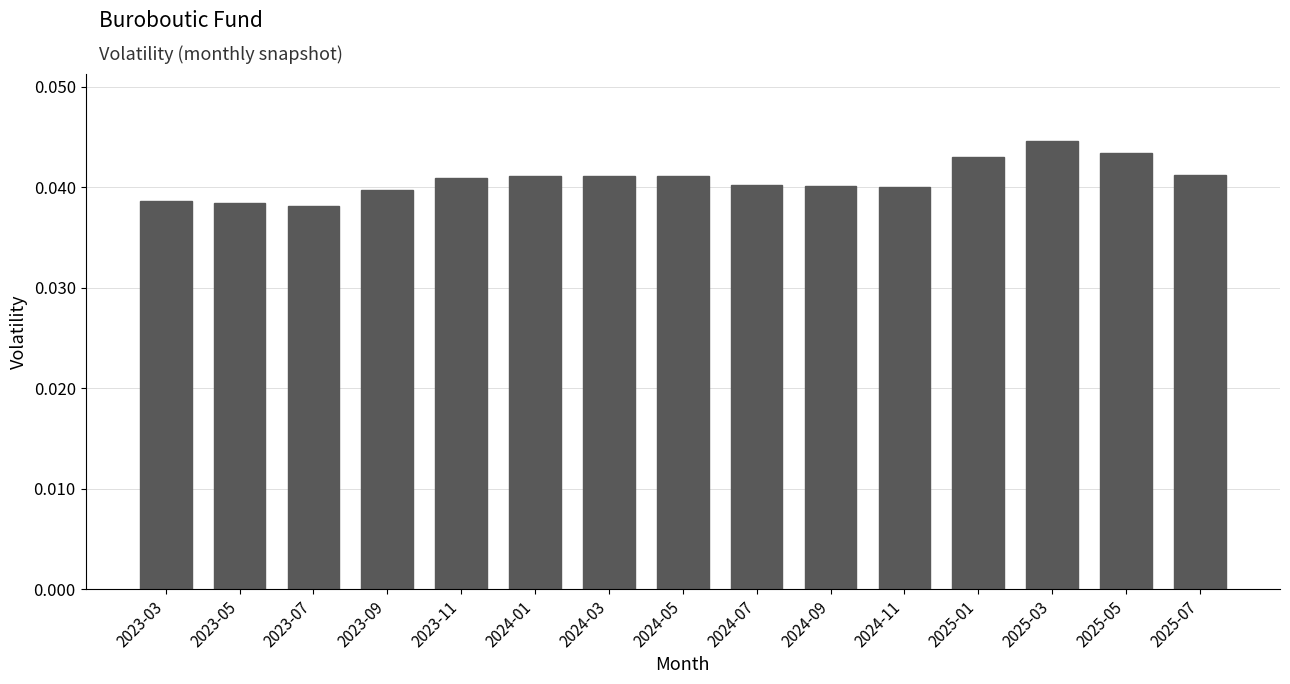

The value at 2024-05 is 0.1. True or false?

False